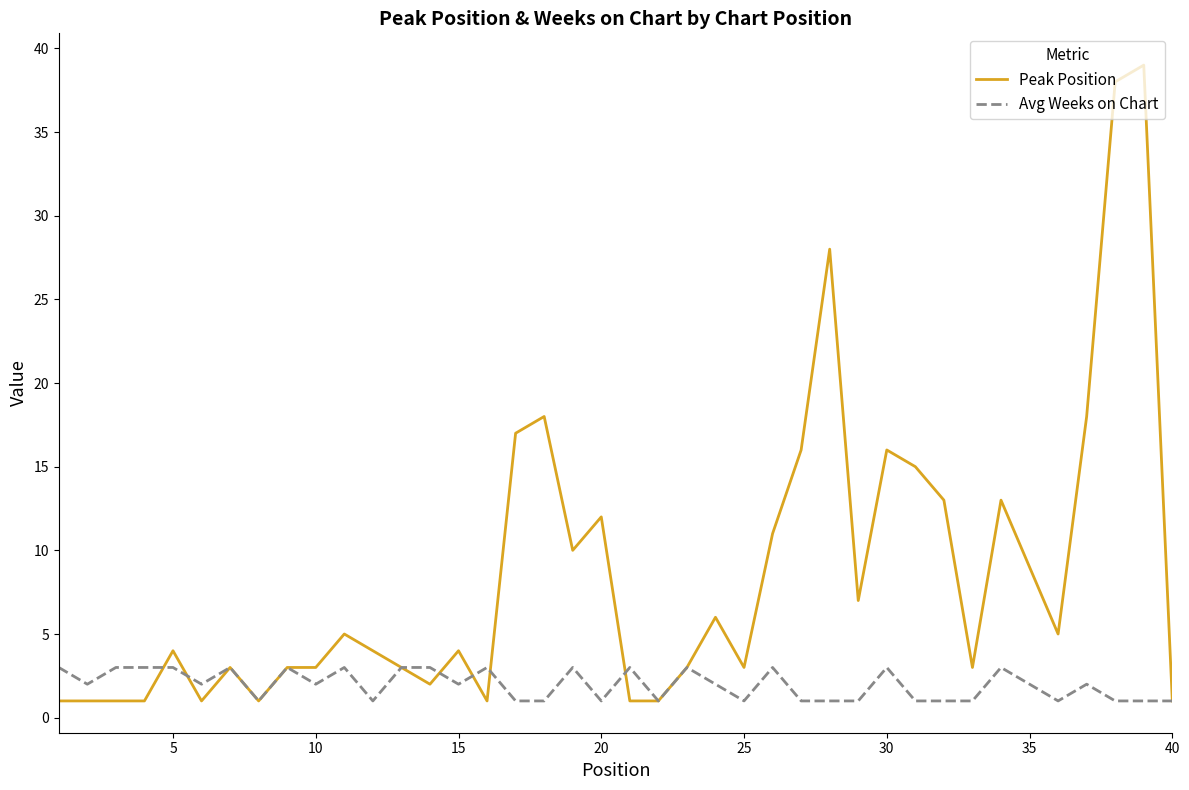

Reading left to right, extract all data points from this chart.

Peak Position: 1	1	1	1	4	1	3	1	3	3	5	4	3	2	4	1	17	18	10	12	1	1	3	6	3	11	16	28	7	16	15	13	3	13	9	5	18	38	39	1
Avg Weeks on Chart: 3	2	3	3	3	2	3	1	3	2	3	1	3	3	2	3	1	1	3	1	3	1	3	2	1	3	1	1	1	3	1	1	1	3	2	1	2	1	1	1